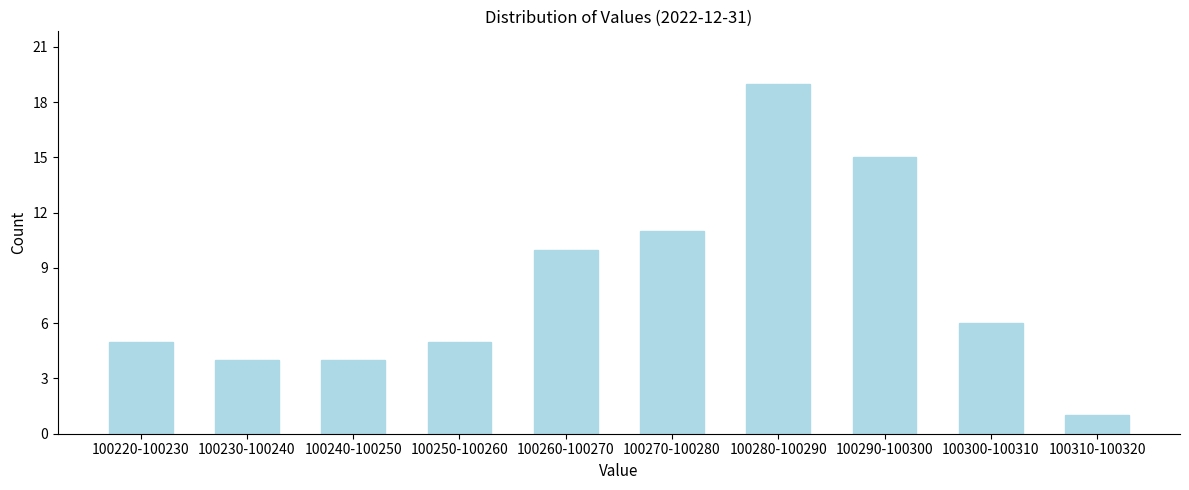

Reading left to right, what are all the values shown in this chart?

5	4	4	5	10	11	19	15	6	1